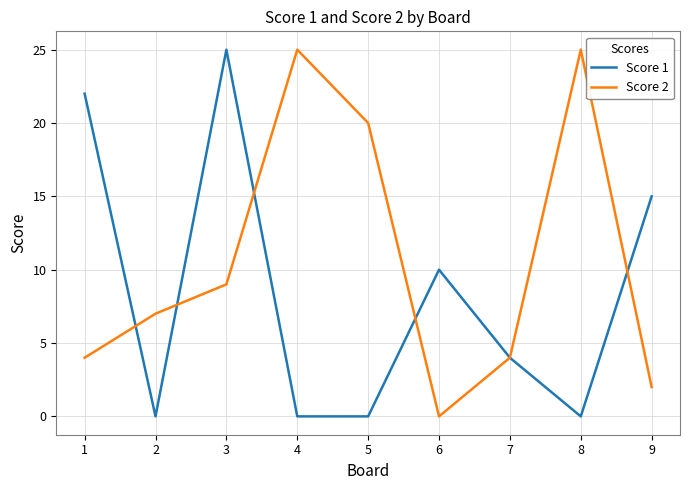

At which category is the sum across all series the highest?

3